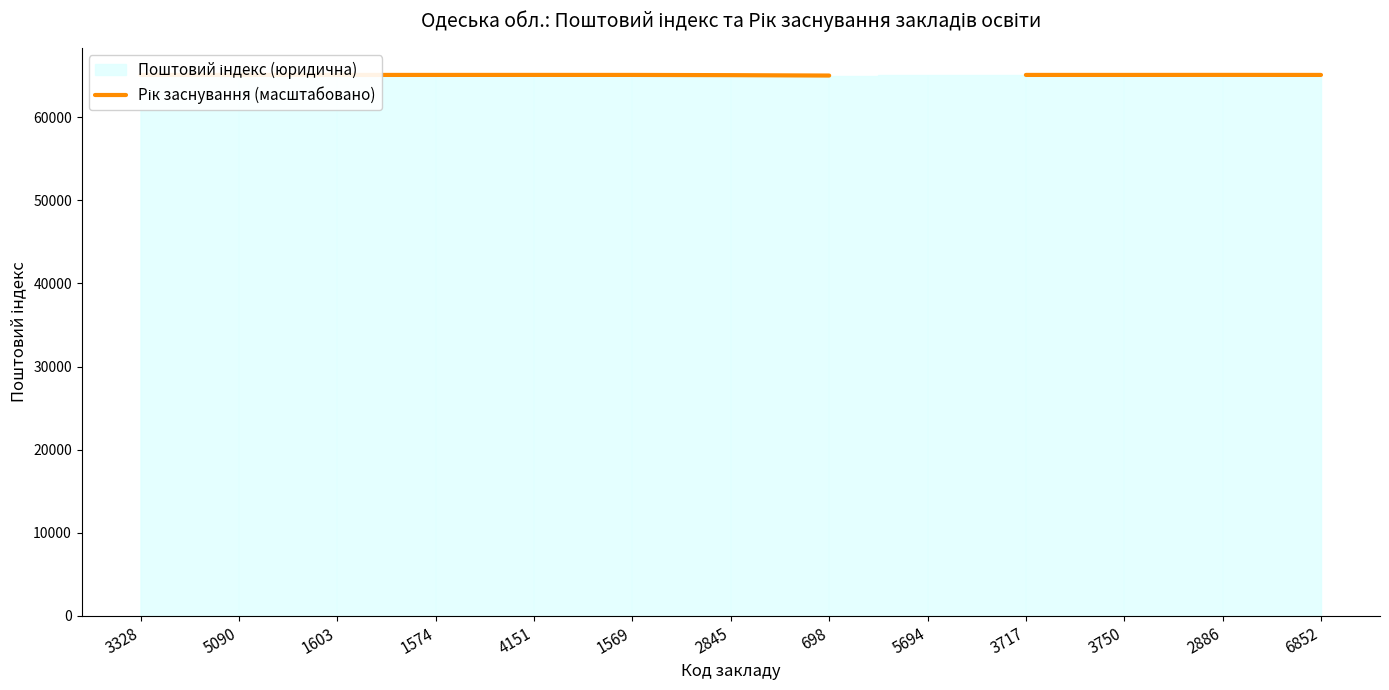

Rank the categories by value from highest to lowest.

5694, 2886, 4151, 3328, 1603, 1574, 1569, 3717, 3750, 6852, 5090, 2845, 698